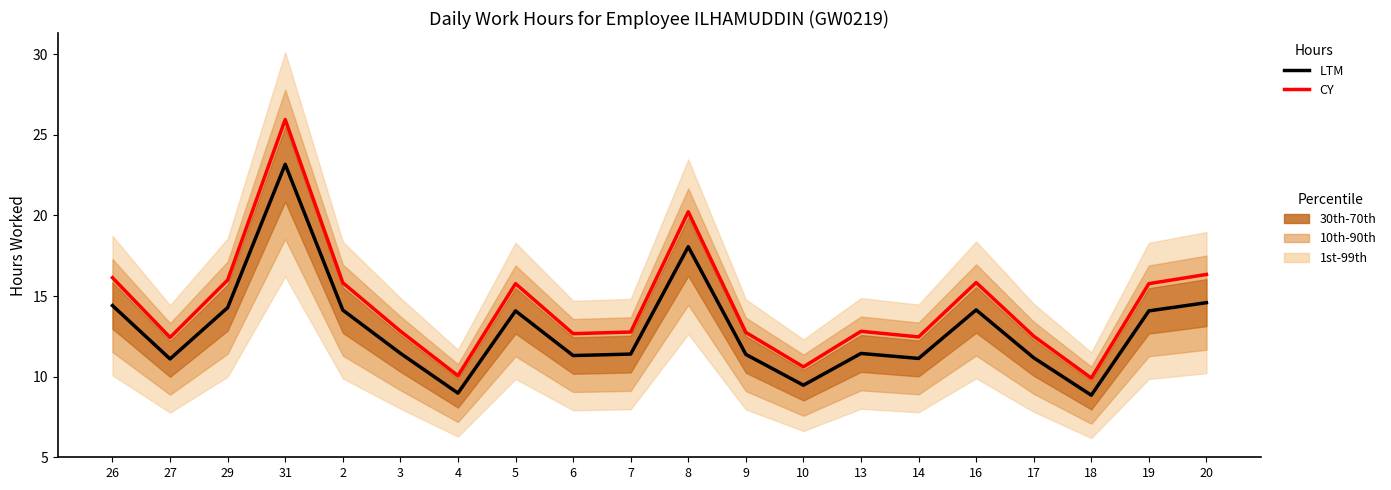

How many interior local peaks does the LTM series have?

5